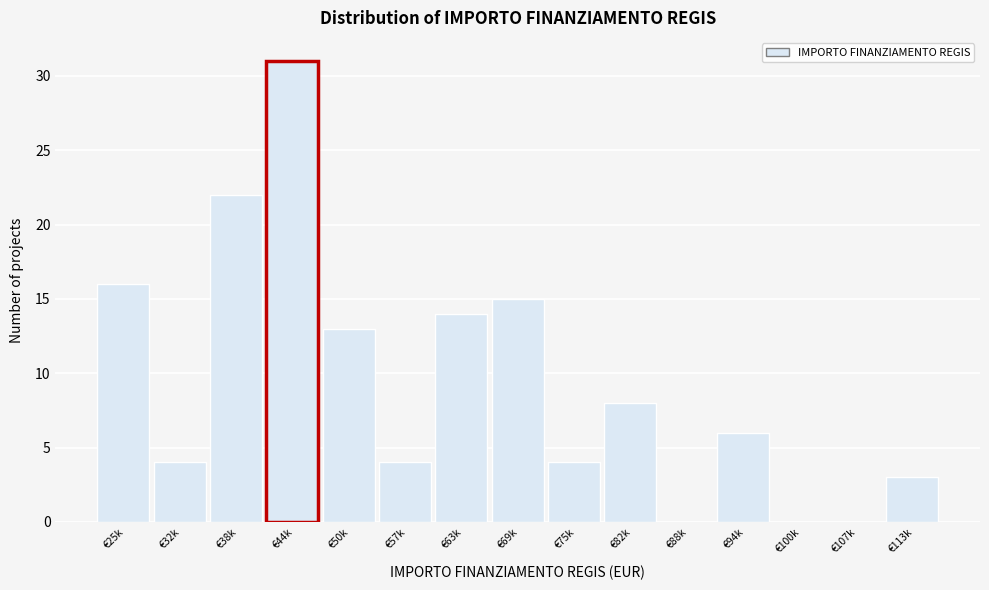

Reading left to right, transcribe all the data shown in this chart.

€25k=16	€32k=4	€38k=22	€44k=31	€50k=13	€57k=4	€63k=14	€69k=15	€75k=4	€82k=8	€88k=0	€94k=6	€100k=0	€107k=0	€113k=3